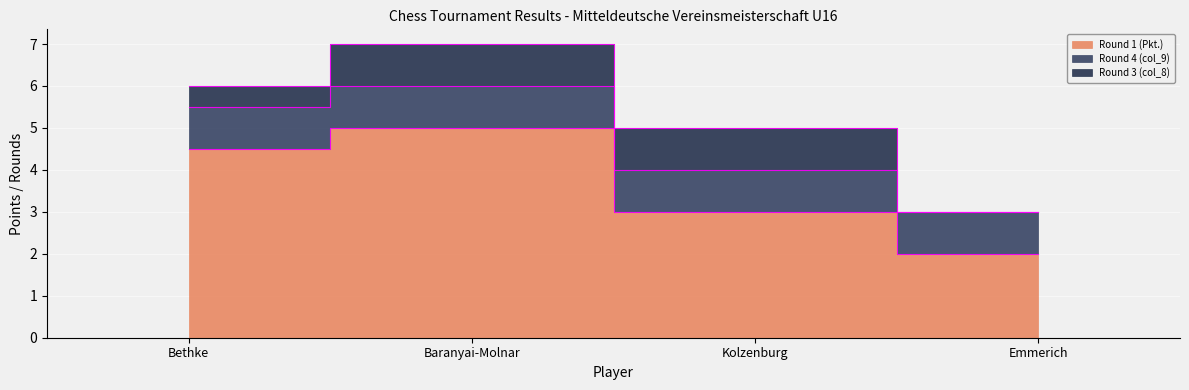

Is it true that Round 3 (col_8) equals 1.0 at Baranyai-Molnar?

True